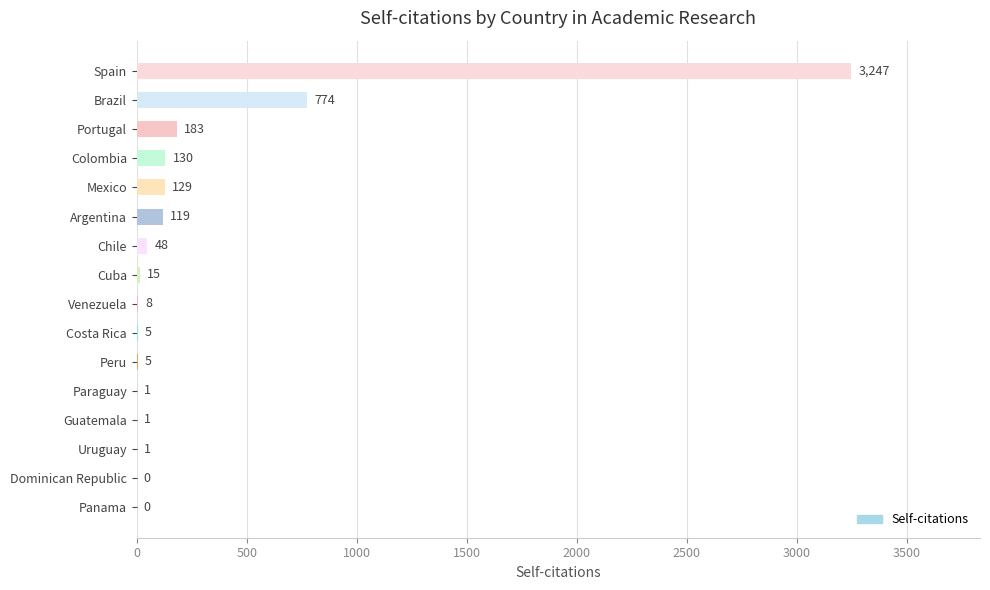

What is the sum of all values?

4666